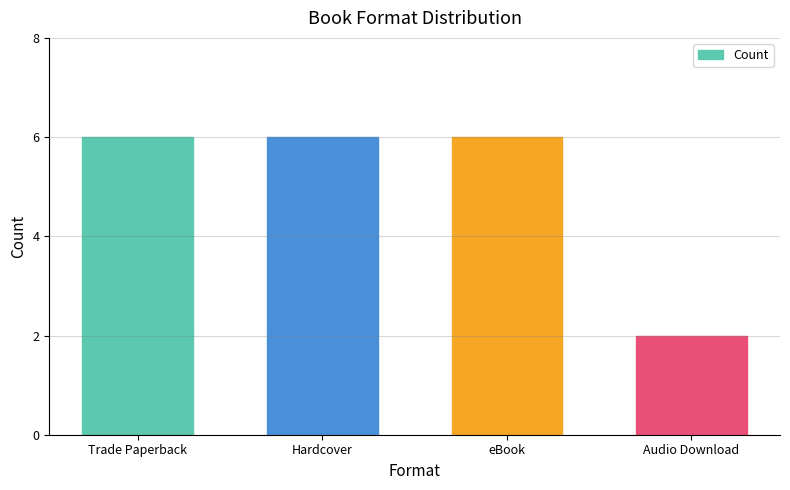

Count the number of categories in the chart.

4